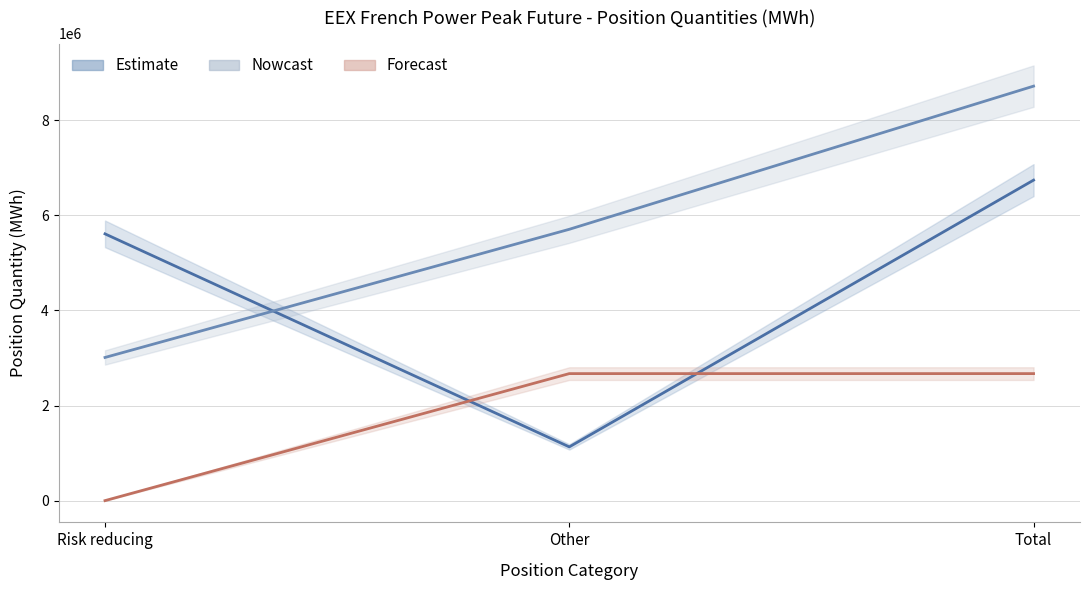

What is the value of the Commercial Short point at the 2nd from the left?

5705280